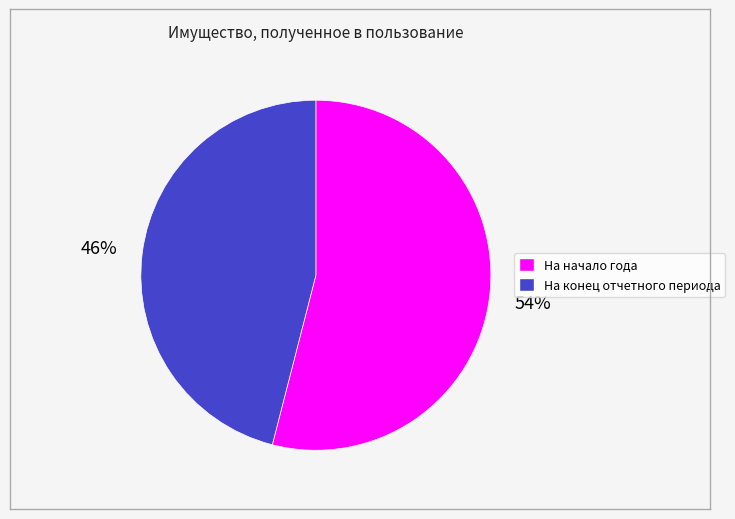

To the nearest percent, what is the difference between the На начало года and На конец отчетного периода slice percentages?

8%